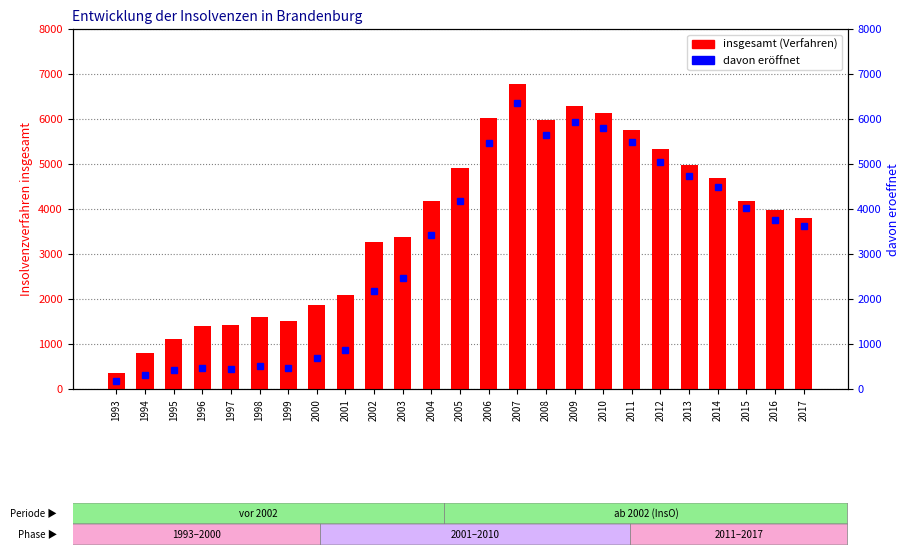

At which category does the chart reach its peak across all series?

2007